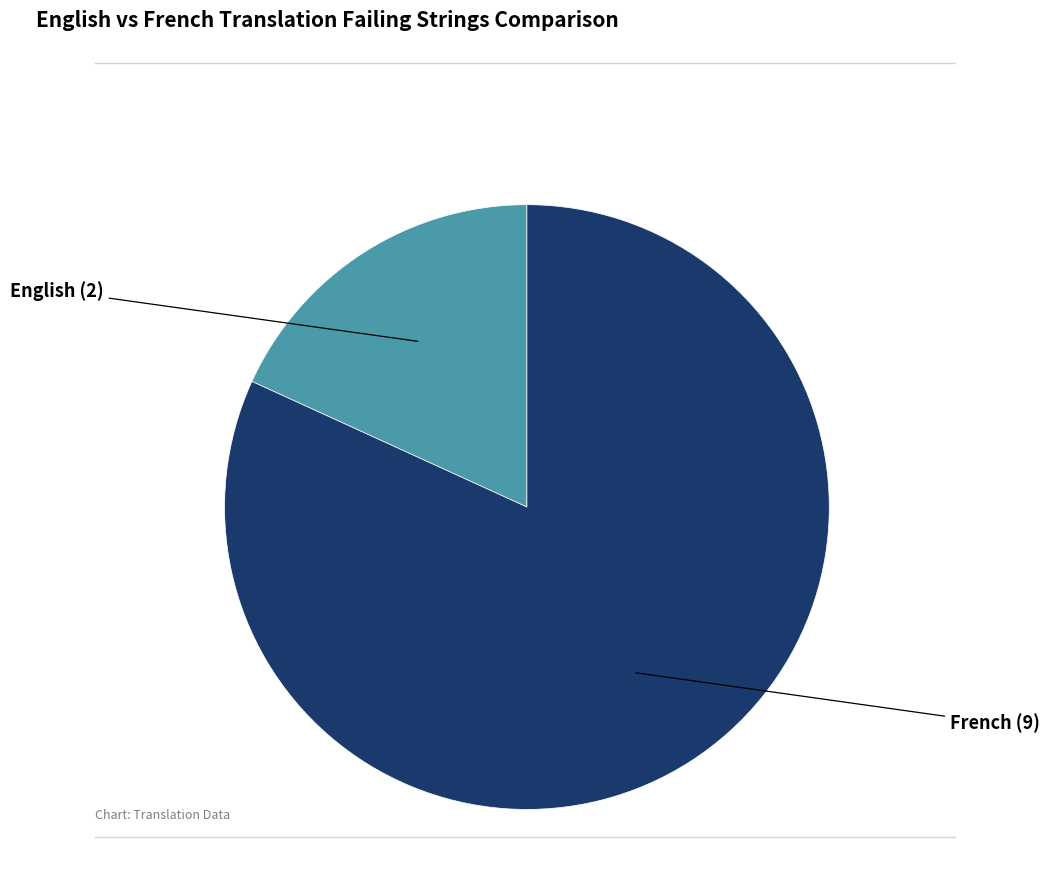

Does any single category account for the majority?

Yes